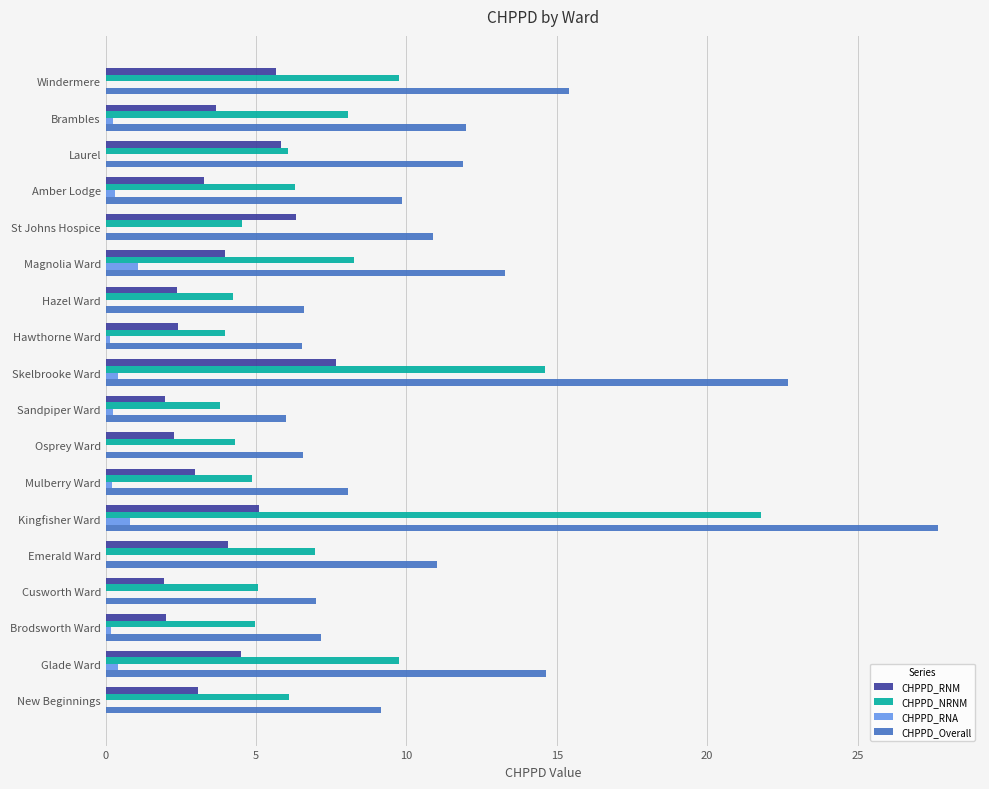

Read the CHPPD_NRNM value at Kingfisher Ward.

21.8